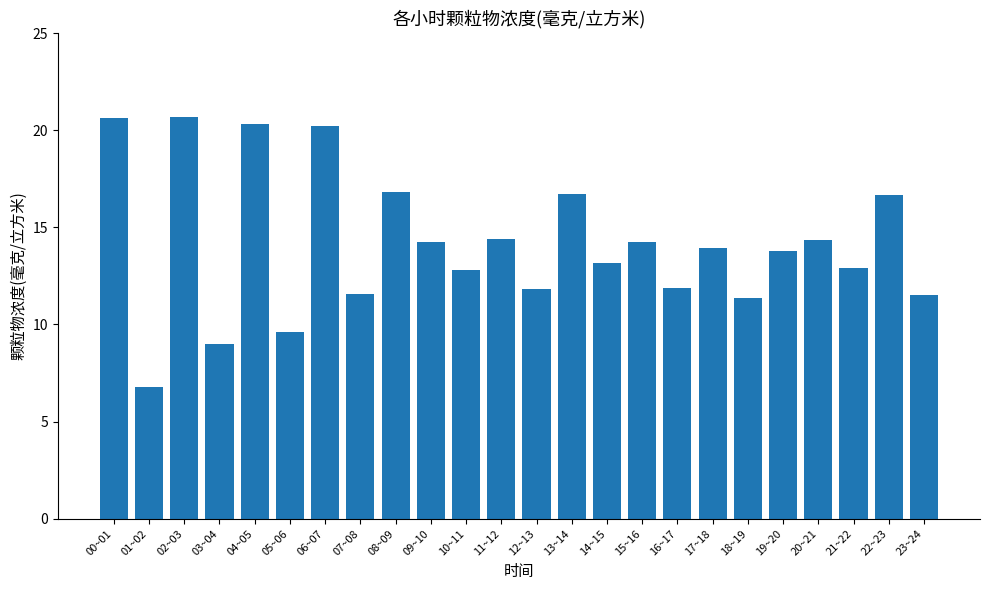

What is the label of the 22nd bar from the left?

21~22